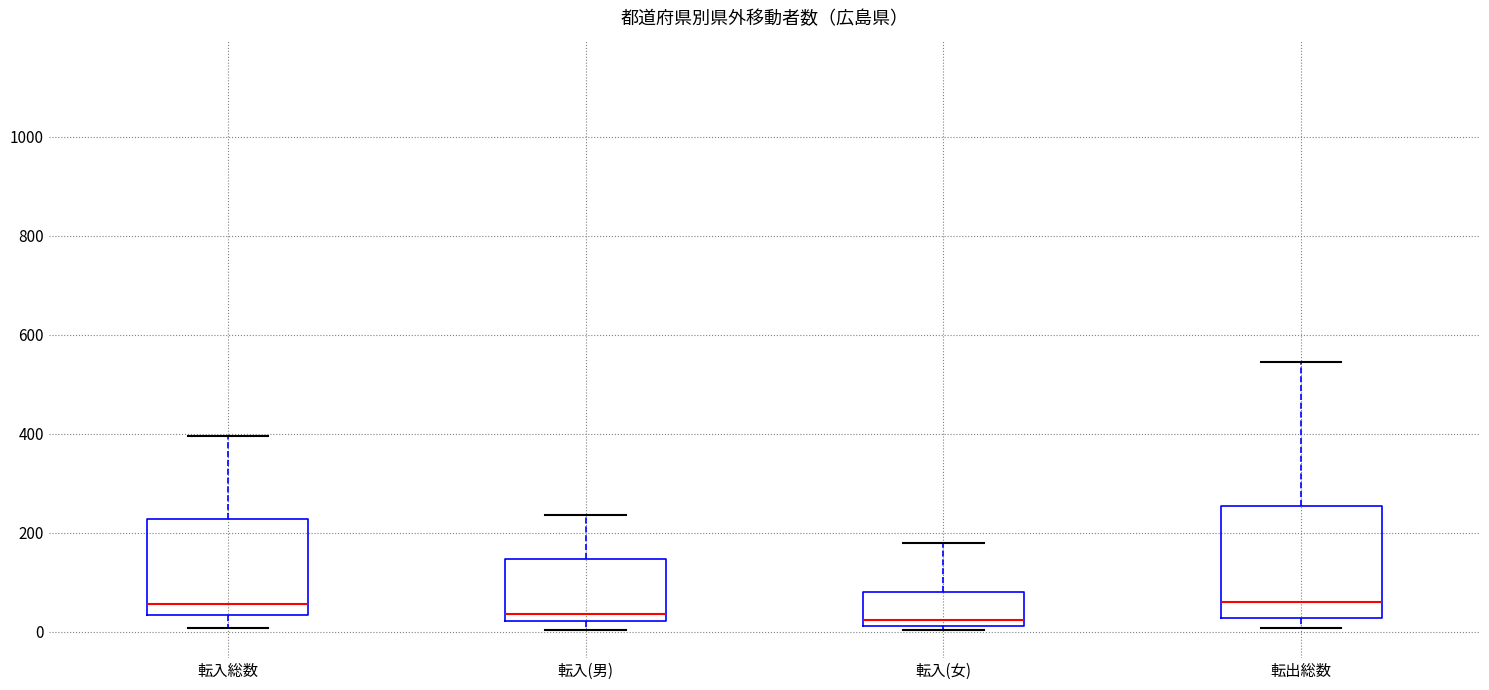

Reading left to right, transcribe this box plot: for each box, give where its median line is, the range the box spans, and where its two whiskers end, as read against the y-axis. The values are not printed on the chart, so give them approximately, as read against the axis.

転入総数: median 60, box 40 to 220, whiskers 0 to 400
転入(男): median 40, box 20 to 140, whiskers 0 to 240
転入(女): median 20 (just above the box's lower edge), box 20 to 80, whiskers 0 to 180
転出総数: median 60, box 20 to 260, whiskers 0 to 540